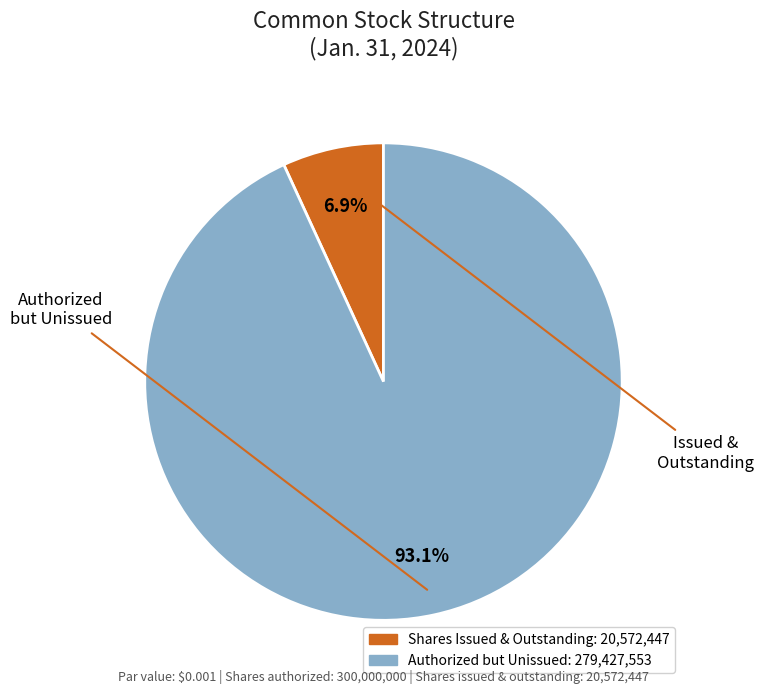

Is there a majority slice in this chart?

Yes